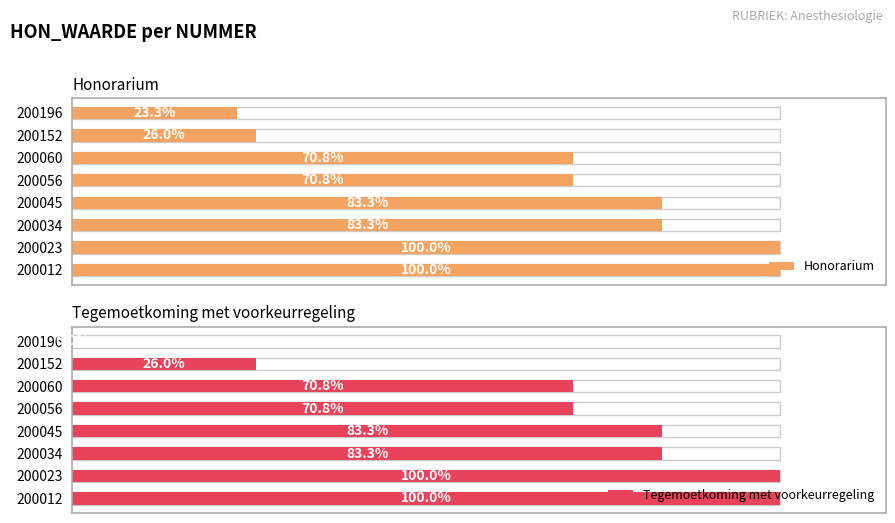

The value of Tegemoetkoming met voorkeurregeling at 200056 is 70.8. True or false?

True